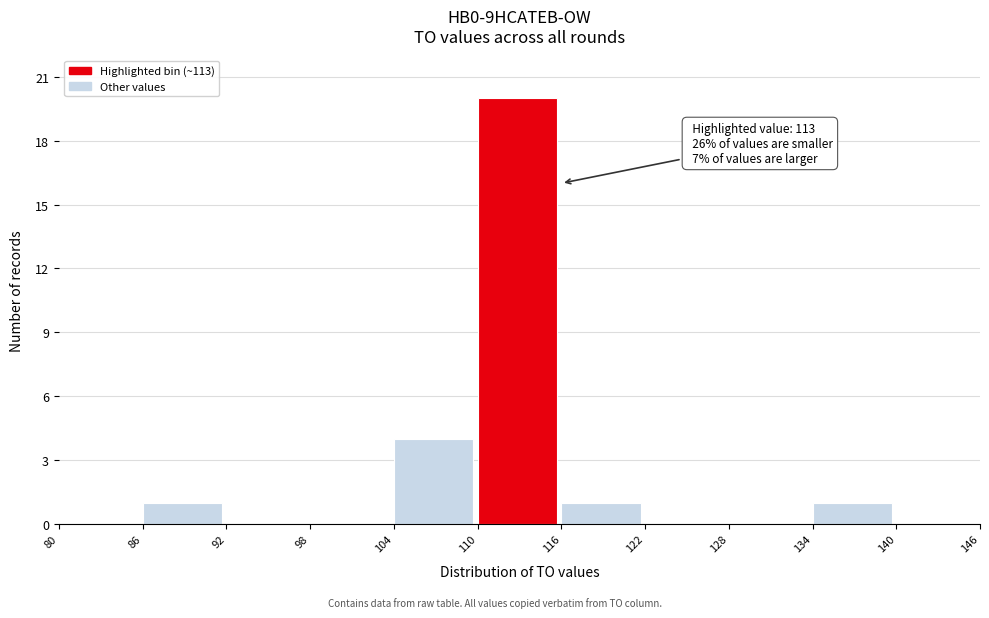

Which range on the x-axis has the tallest bar?

110 to 116